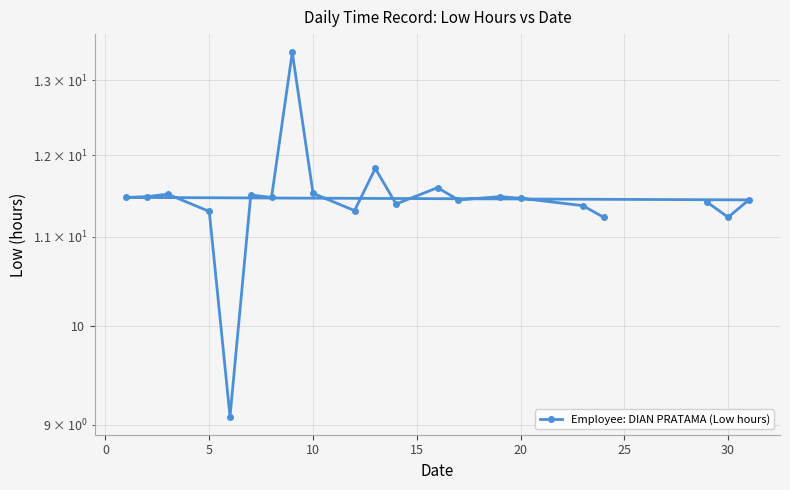

What is the average value?

11.4